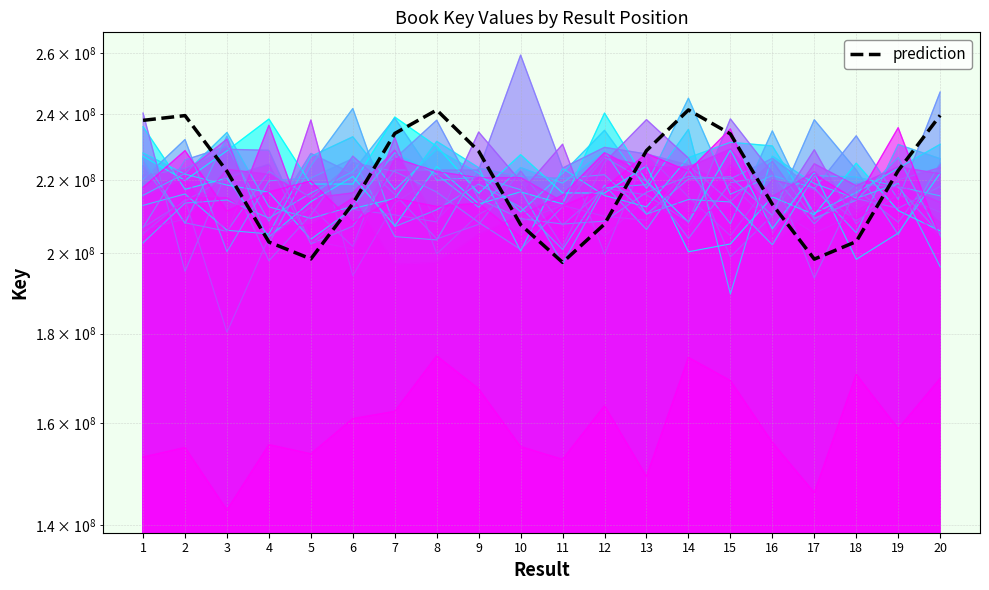

Reading right to left, extract all data points from this chart.

20=239605393.8	19=222851418.2	18=203071974.8	17=198452192.6	16=213239478.1	15=233838469.2	14=241310548.4	13=228785920.6	12=207779670.9	11=197604848.3	10=207616137.8	9=228609206.1	8=241283122.9	7=233985547.6	6=213425837.3	5=198506494.8	4=202944294.8	3=222659144.4	2=239525301.9	1=238036099.7